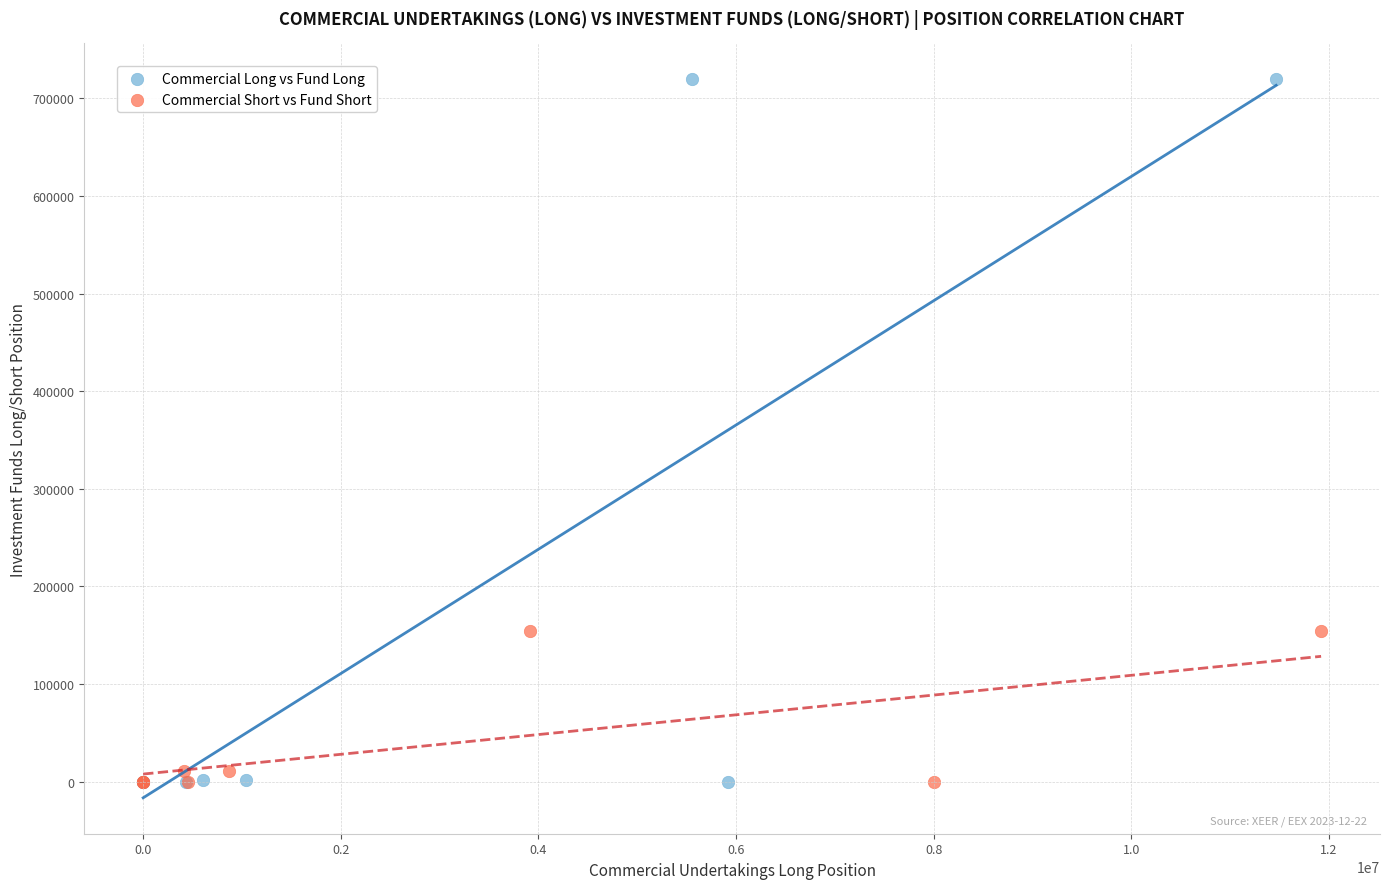

What are all the series names shown in the legend?

Commercial Long vs Fund Long, Commercial Short vs Fund Short